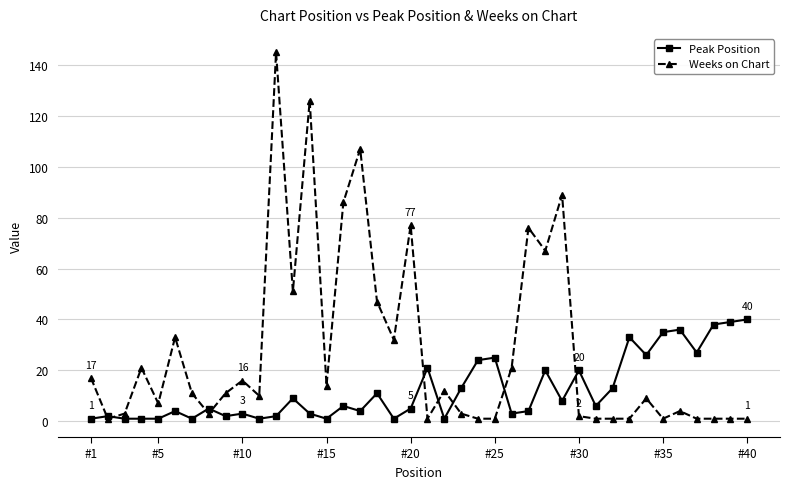

List the series in order of their peak value, highest first.

Weeks on Chart, Peak Position